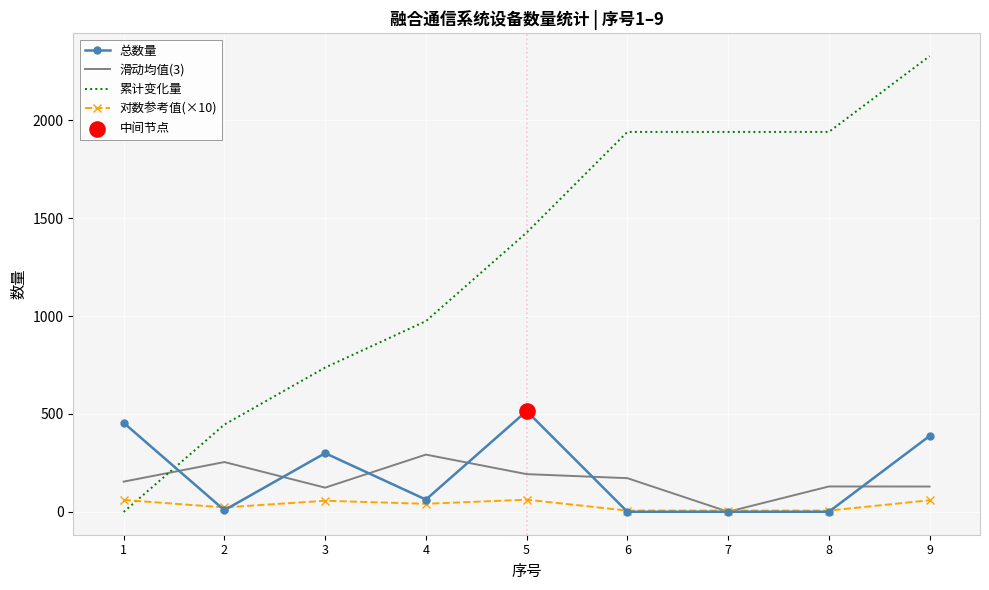

At how many categories does at least one series exceed 1711?

4